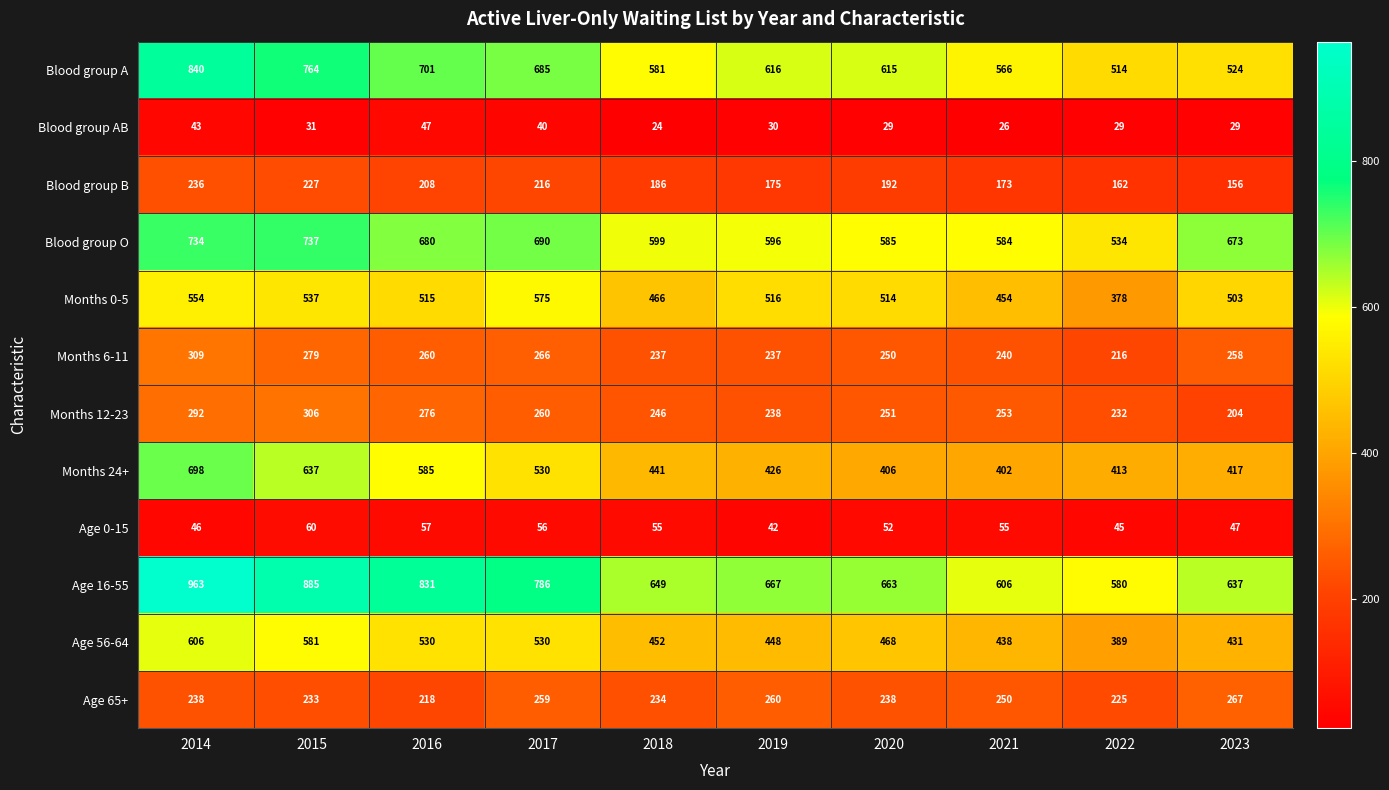

What is the difference between the highest and lowest values at 2022?

551